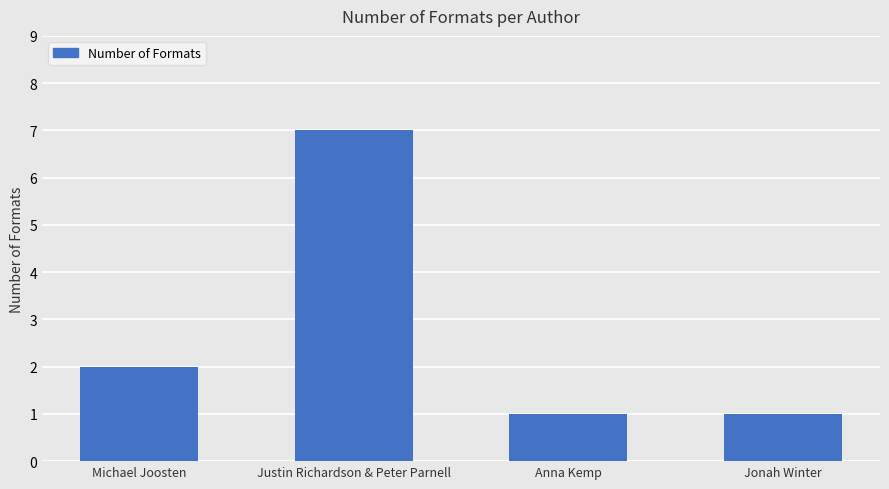

Is it true that the value at Jonah Winter is 1?

True